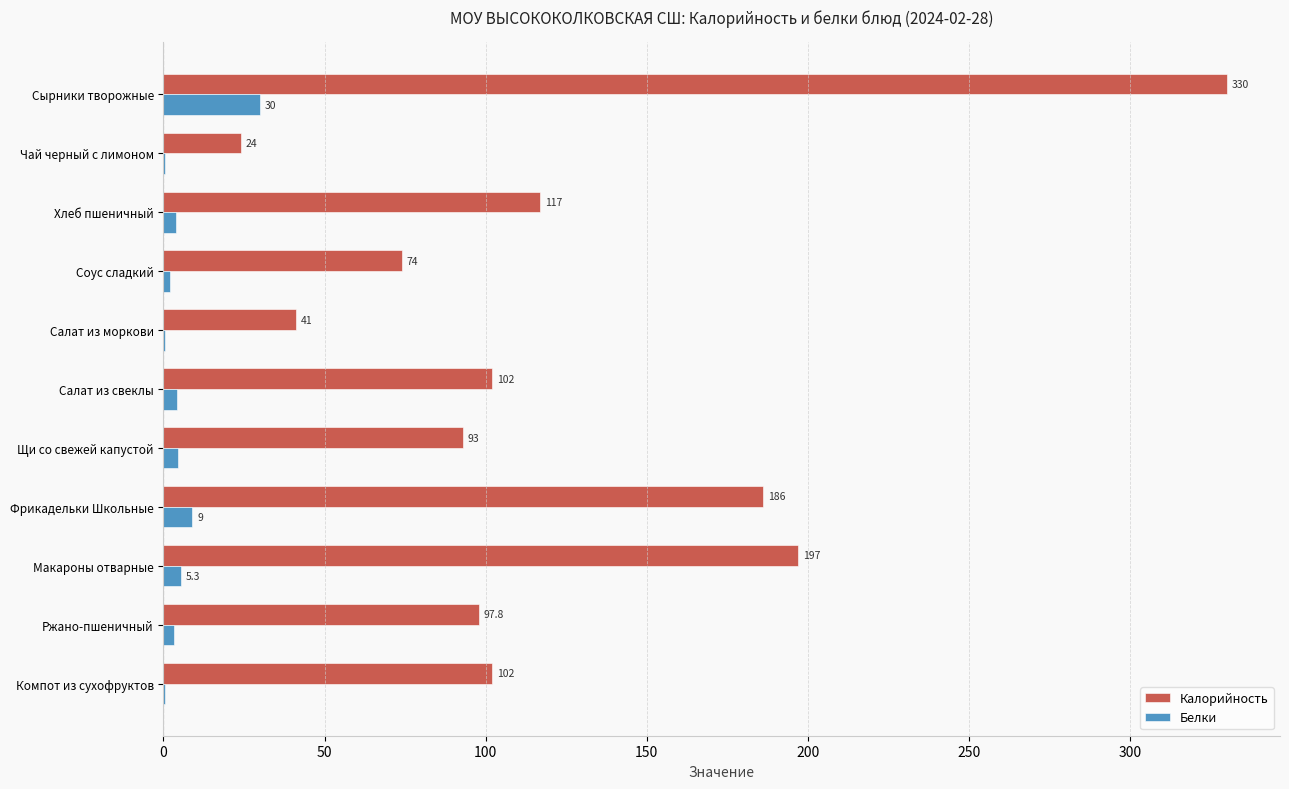

At which label is Белки closest to 15?

Фрикадельки Школьные